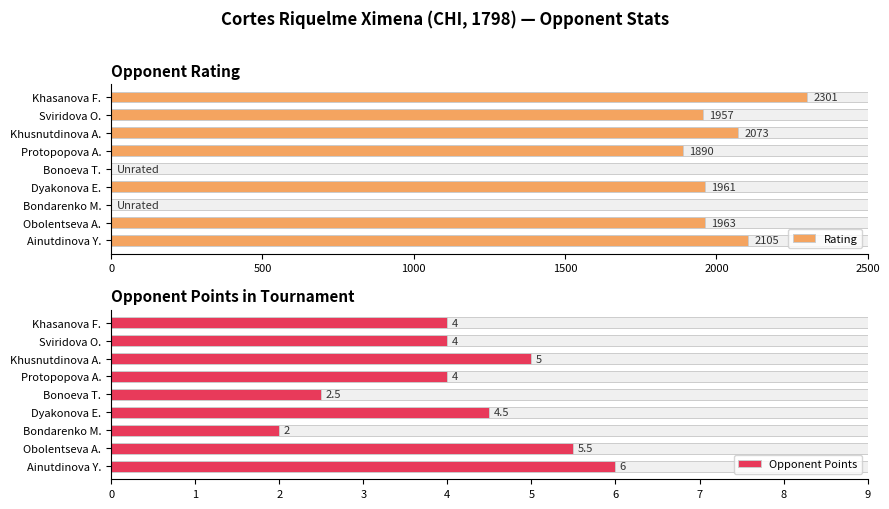

What are all the series names shown in the legend?

Rating, Opponent Points